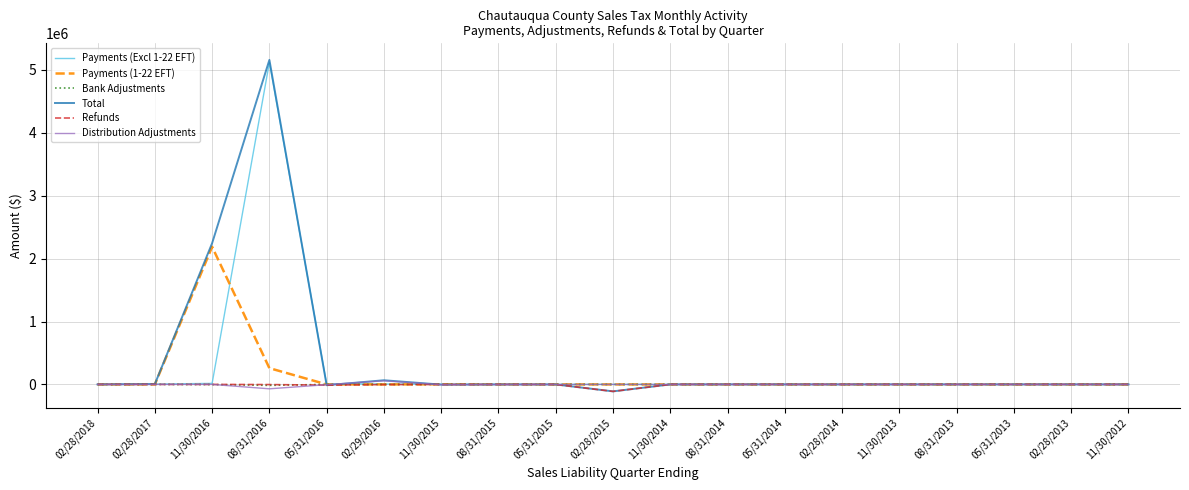

Is the value of Bank Adjustments at 08/31/2015 greater than the value of Total at 11/30/2016?

No